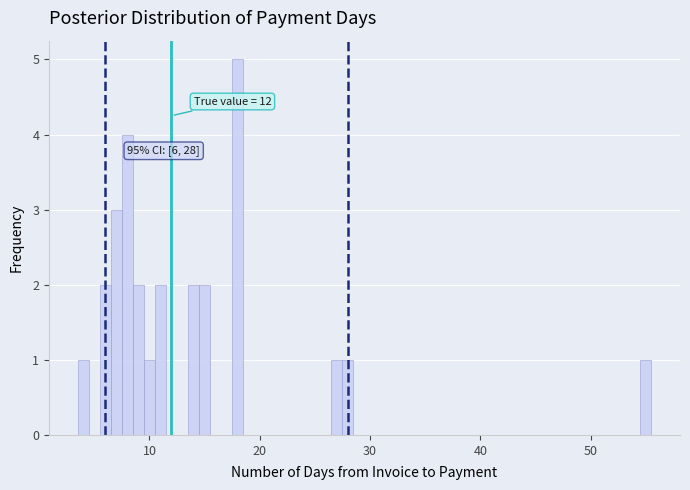

Around what value on the x-axis is the tallest bar? Give the approximate position of its centre, as read against the axis.

18